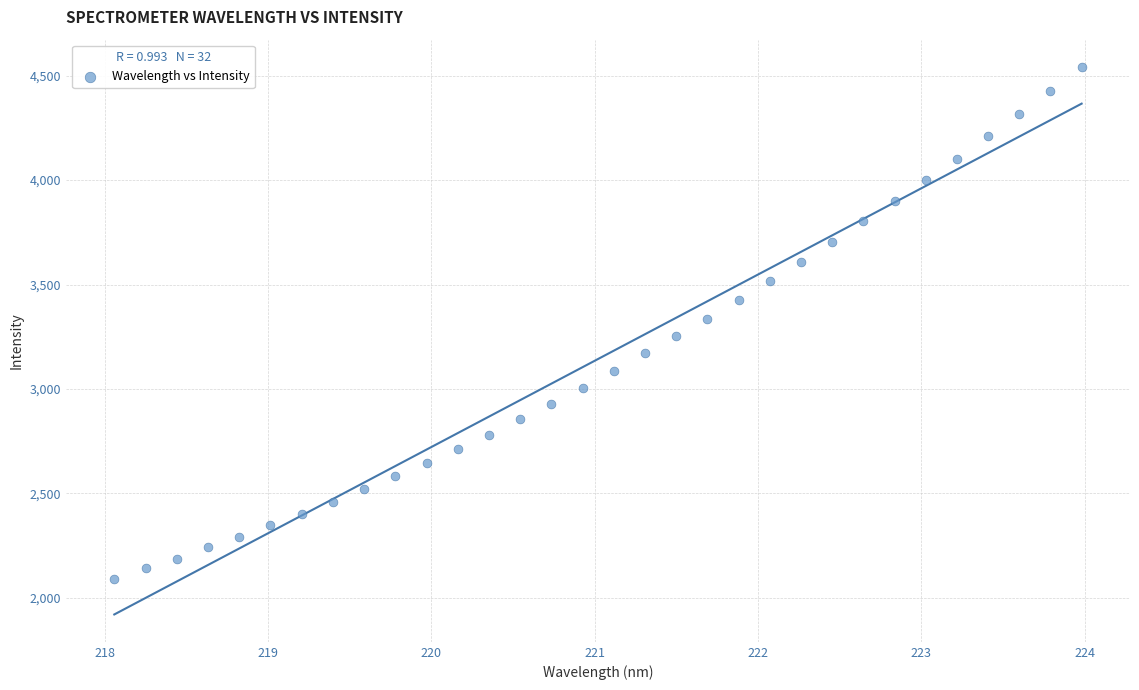

What is the range of Y values (max minus min)?

2449.2